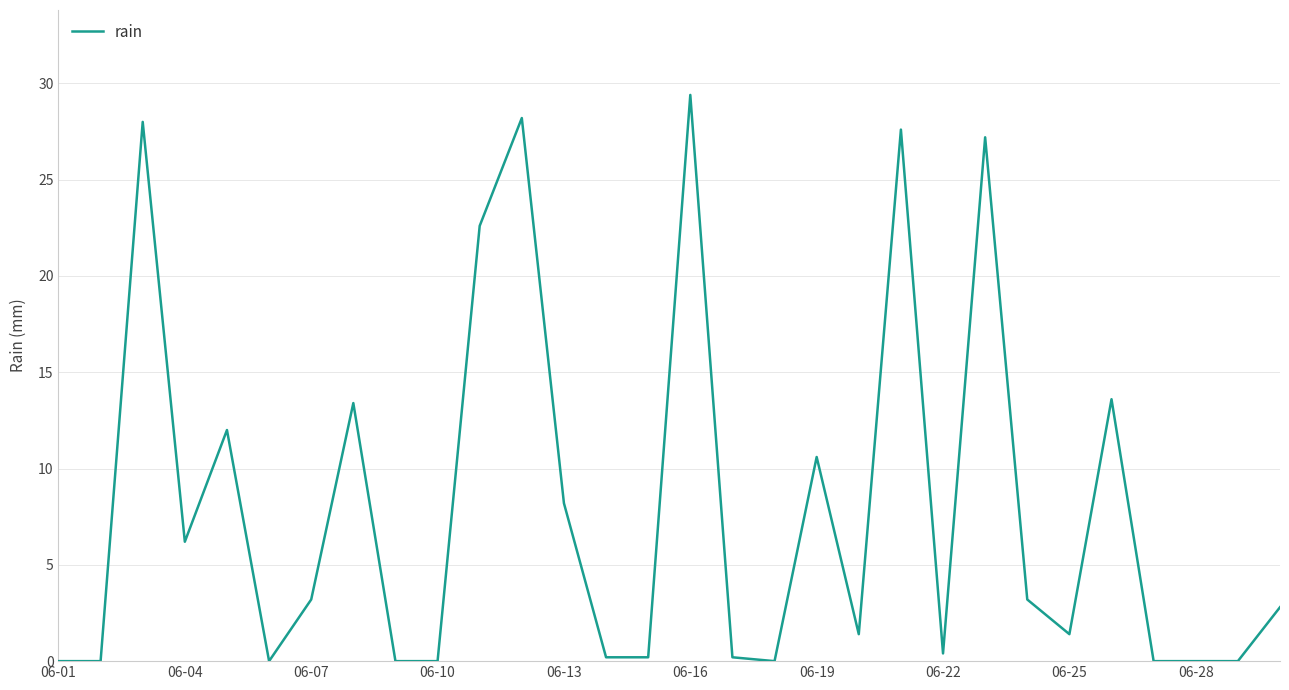

Is this an area chart (filled region under the line)?

No